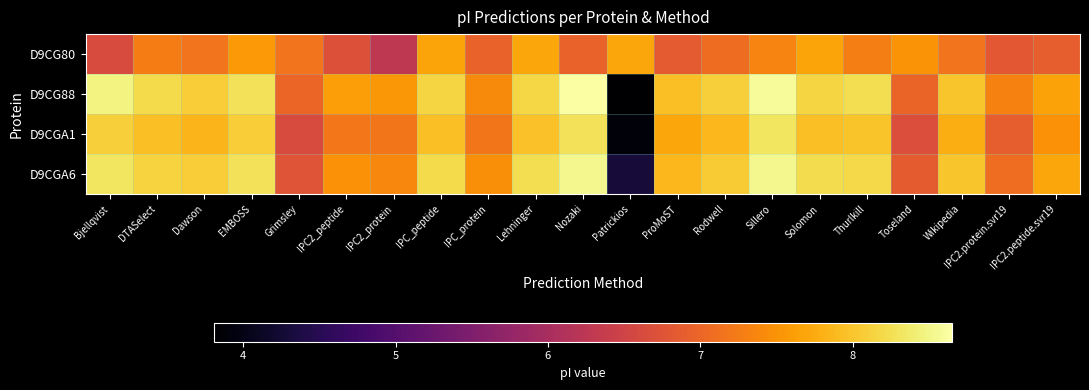

Reading left to right, extract all data points from this chart.

D9CG80: Bjellqvist=6.6	DTASelect=7.3	Dawson=7.2	EMBOSS=7.6	Grimsley=7.2	IPC2_peptide=6.7	IPC2_protein=6.3	IPC_peptide=7.7	IPC_protein=7.0	Lehninger=7.7	Nozaki=7.0	Patrickios=7.7	ProMoST=6.9	Rodwell=7.1	Sillero=7.3	Solomon=7.7	Thurlkill=7.3	Toseland=7.5	Wikipedia=7.2	IPC2.protein.svr19=6.8	IPC2.peptide.svr19=6.9
D9CG88: Bjellqvist=8.5	DTASelect=8.2	Dawson=8.1	EMBOSS=8.3	Grimsley=7.0	IPC2_peptide=7.6	IPC2_protein=7.5	IPC_peptide=8.2	IPC_protein=7.4	Lehninger=8.2	Nozaki=8.7	Patrickios=3.8	ProMoST=8.0	Rodwell=8.1	Sillero=8.6	Solomon=8.2	Thurlkill=8.2	Toseland=7.0	Wikipedia=8.0	IPC2.protein.svr19=7.3	IPC2.peptide.svr19=7.7
D9CGA1: Bjellqvist=8.1	DTASelect=7.9	Dawson=7.8	EMBOSS=8.1	Grimsley=6.6	IPC2_peptide=7.2	IPC2_protein=7.2	IPC_peptide=7.9	IPC_protein=7.2	Lehninger=8.0	Nozaki=8.3	Patrickios=3.9	ProMoST=7.7	Rodwell=7.9	Sillero=8.3	Solomon=8.0	Thurlkill=8.0	Toseland=6.7	Wikipedia=7.8	IPC2.protein.svr19=6.9	IPC2.peptide.svr19=7.5
D9CGA6: Bjellqvist=8.3	DTASelect=8.1	Dawson=8.1	EMBOSS=8.3	Grimsley=6.8	IPC2_peptide=7.5	IPC2_protein=7.4	IPC_peptide=8.2	IPC_protein=7.5	Lehninger=8.2	Nozaki=8.5	Patrickios=4.3	ProMoST=7.9	Rodwell=8.1	Sillero=8.5	Solomon=8.2	Thurlkill=8.2	Toseland=6.9	Wikipedia=8.0	IPC2.protein.svr19=7.1	IPC2.peptide.svr19=7.7